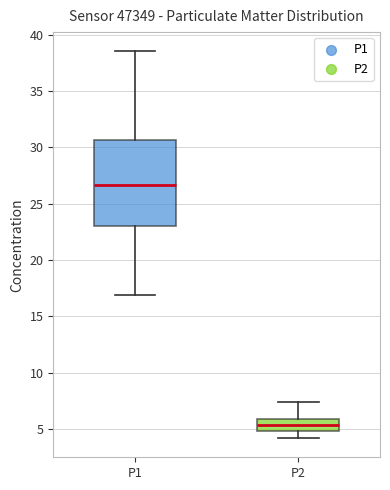

Reading left to right, transcribe this box plot: for each box, give where its median line is, the range the box spans, and where its two whiskers end, as read against the y-axis. The values are not printed on the chart, so give them approximately, as read against the axis.

P1: median 26.5, box 23.0 to 30.5, whiskers 17.0 to 38.5
P2: median 5.5, box 5.0 to 6.0, whiskers 4.0 to 7.5